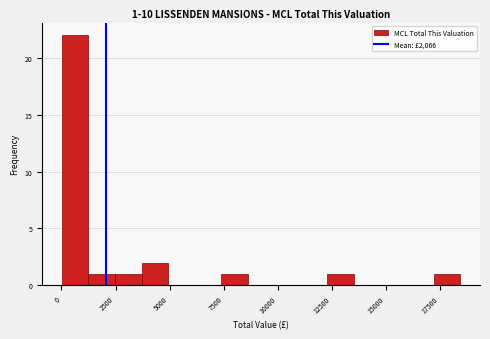

Around what value on the x-axis is the tallest bar? Give the approximate position of its centre, as read against the axis.

500